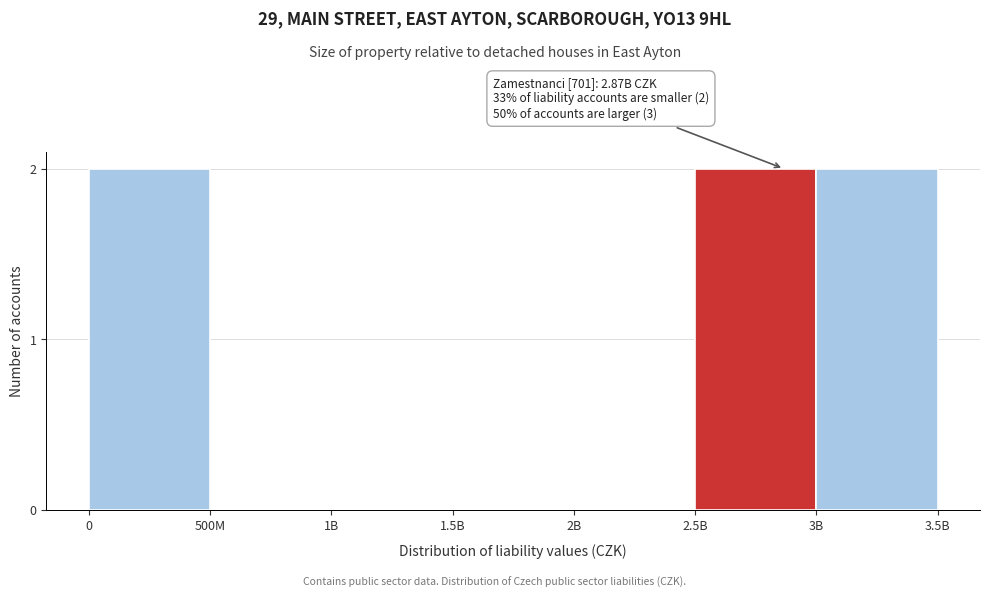

Reading left to right, what are all the values shown in this chart?

0=2	500M=0	1B=0	1.5B=0	2B=0	2.5B=2	3B=2